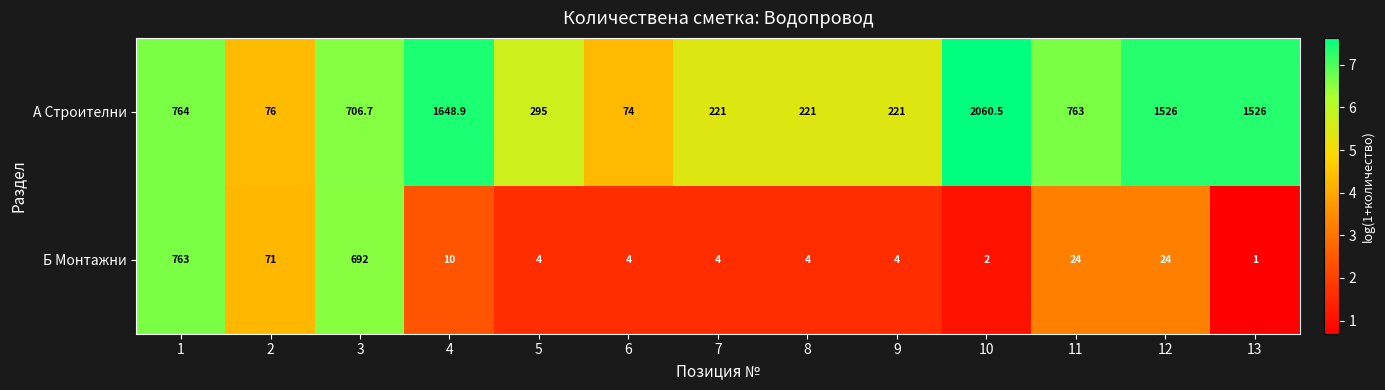

At 8, list the series in order from smallest to largest.

Б Монтажни, А Строителни